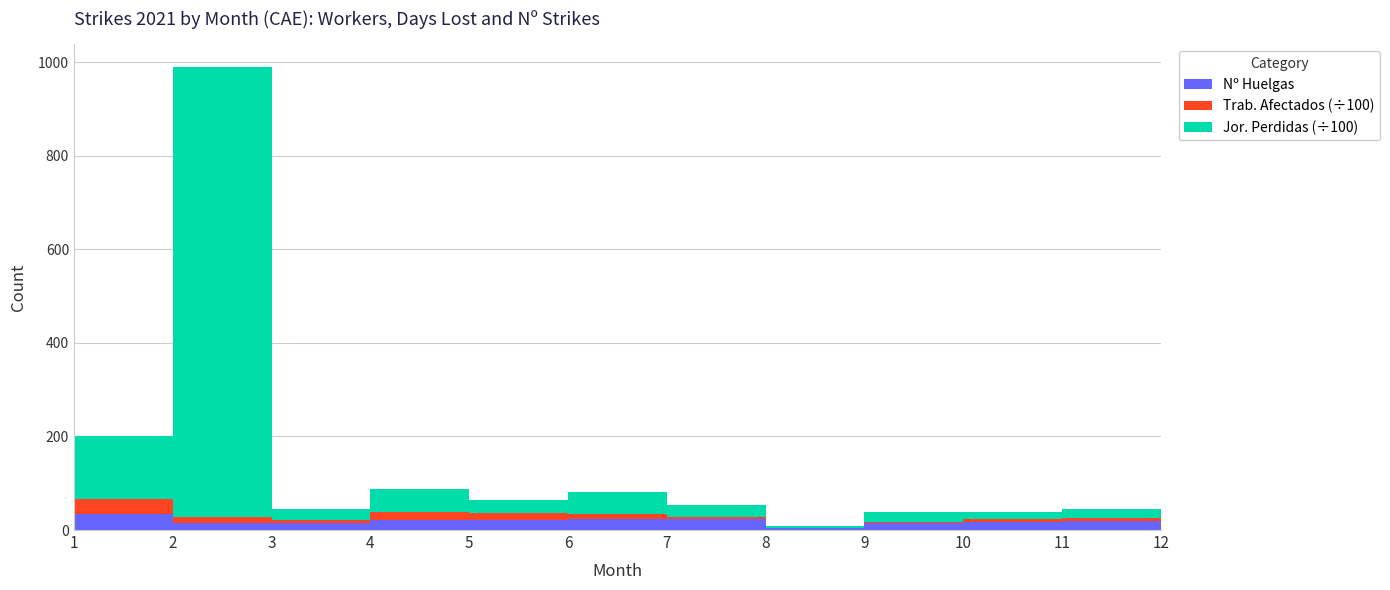

Reading left to right, what are all the values shown in this chart?

Trab. Afectados: 1=3218	2=1333	3=720	4=1649	5=1421	6=982	7=554	8=120	9=379	10=500	11=600	12=700
Jor. Perdidas: 1=13403	2=95972	3=2179	4=5101	5=2688	6=4749	7=2555	8=295	9=2037	10=1500	11=1800	12=2000
Nº Huelgas: 1=34	2=15	3=15	4=21	5=22	6=24	7=23	8=4	9=14	10=18	11=20	12=16